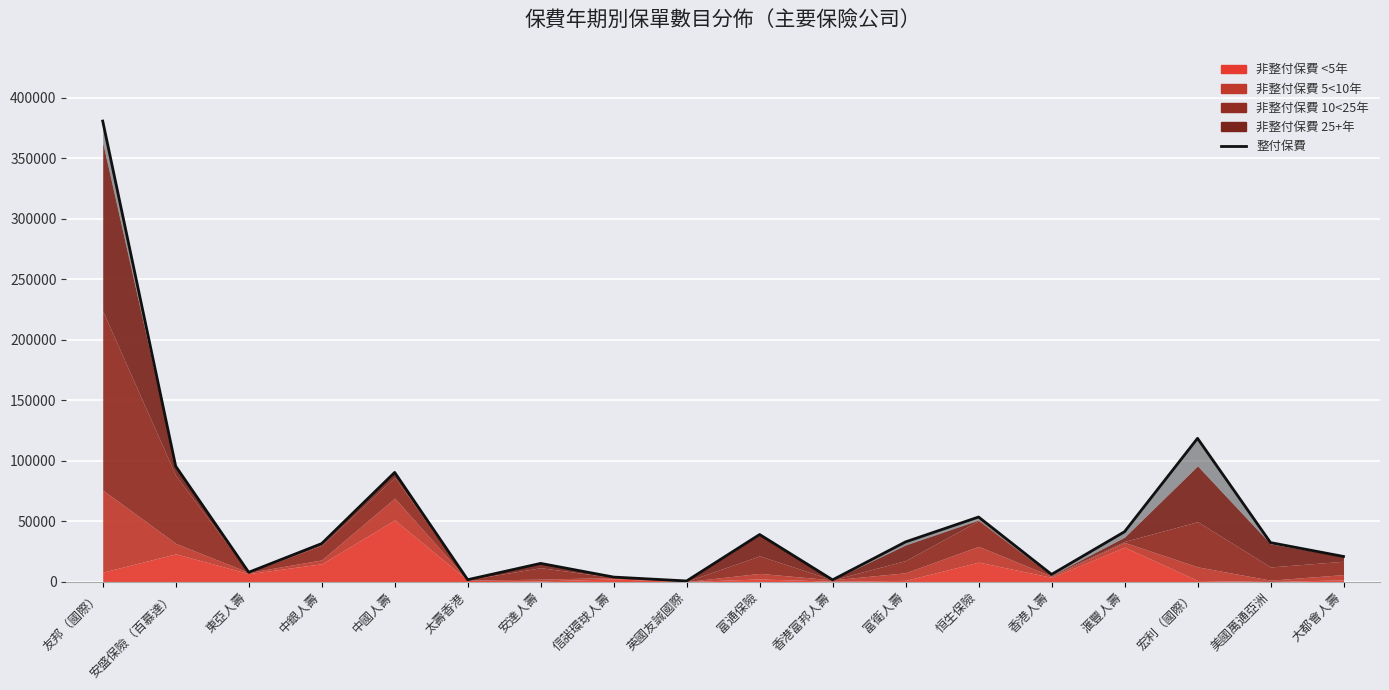

Reading right to left, what are all the values shown in this chart?

大都會人壽=20724	美國萬通亞洲=32179	宏利（國際）=118404	滙豐人壽=41193	香港人壽=5895	恒生保險=53340	富衛人壽=32791	香港富邦人壽=1383	富通保險=38875	英國友誠國際=471	信諾環球人壽=3683	安達人壽=14985	太壽香港=1518	中國人壽=90219	中銀人壽=31370	東亞人壽=7643	安盛保險（百慕達）=95353	友邦（國際）=380707